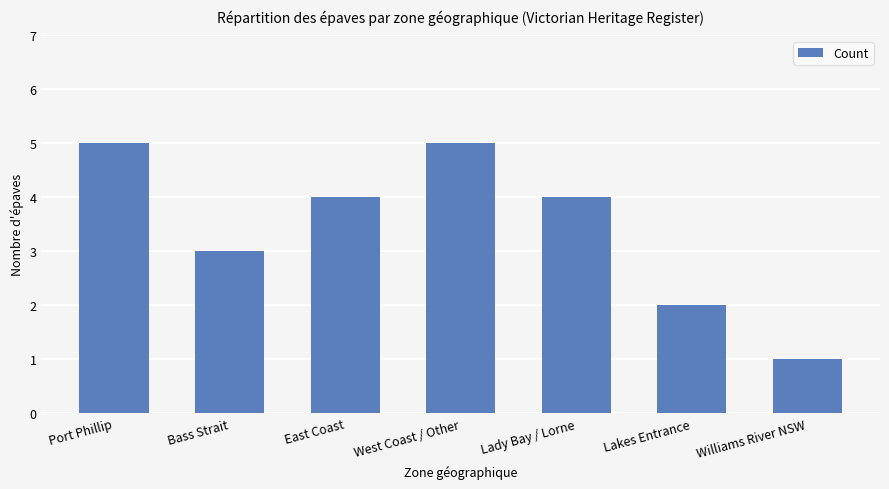

Are the bars grouped side by side (vs. stacked)?

No